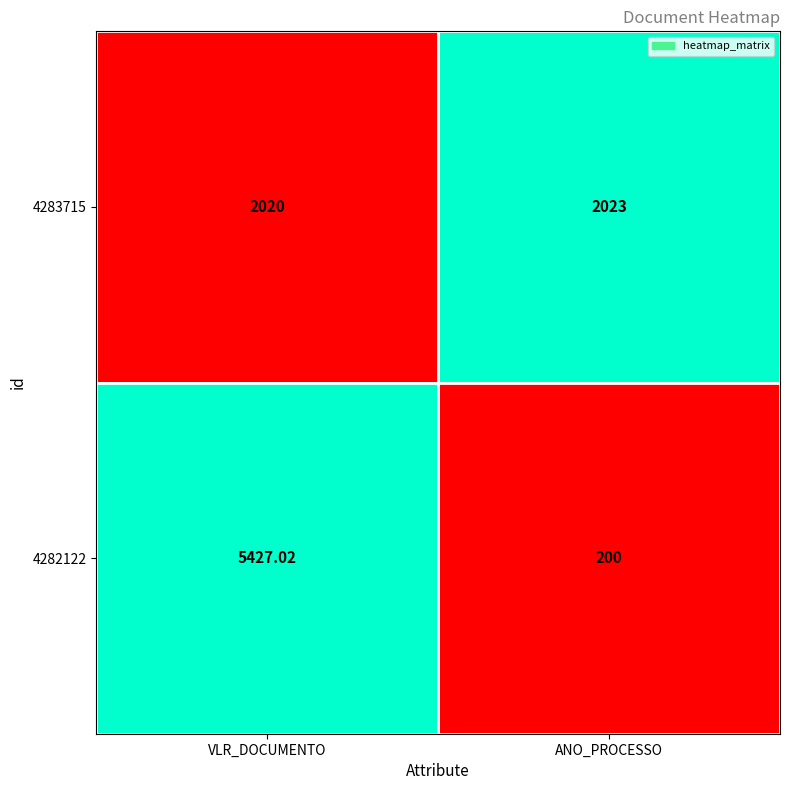

Rank the categories by 4282122 value from highest to lowest.

VLR_DOCUMENTO, ANO_PROCESSO